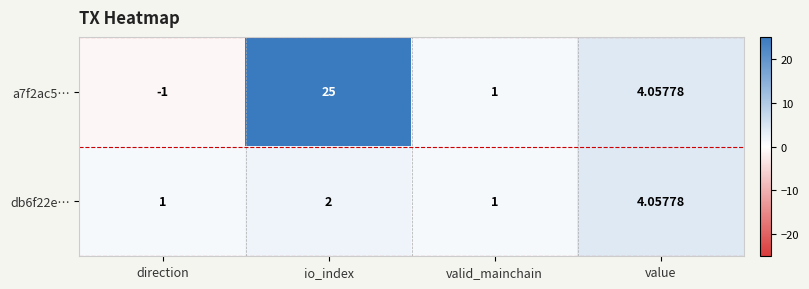

Which category has the highest value in the db6f22e… series?

value